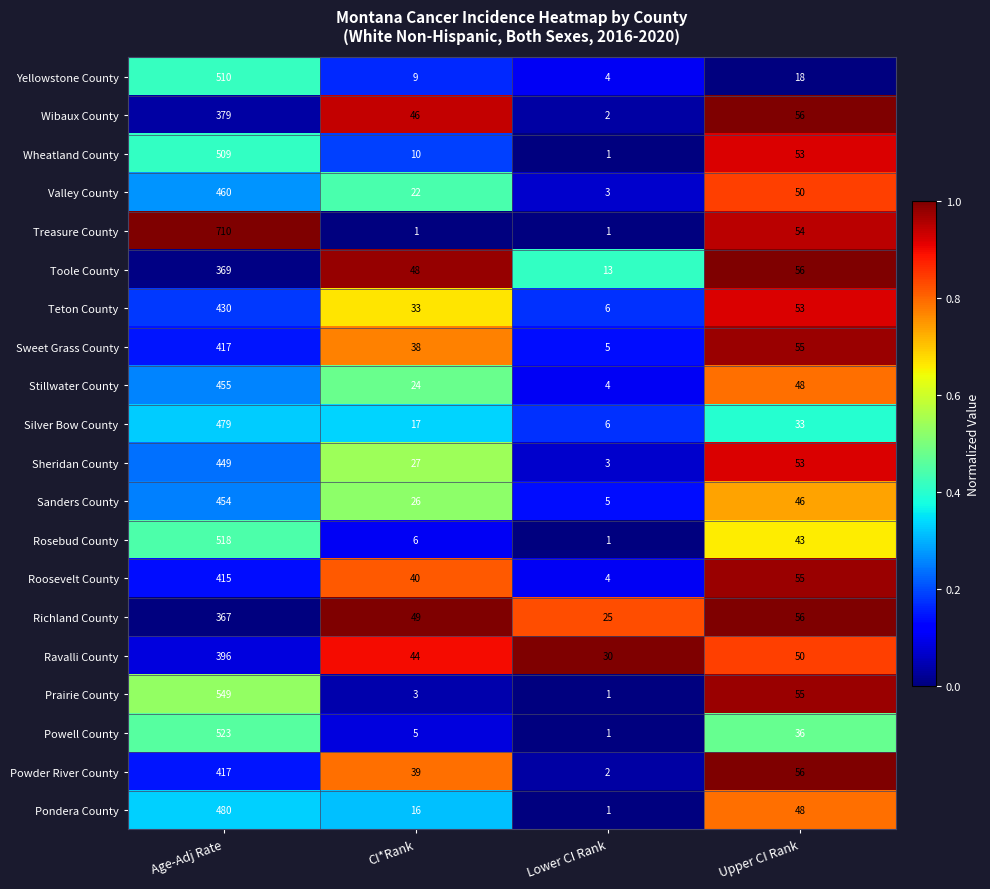

Rank the series at CI*Rank from highest to lowest value.

Richland County, Toole County, Wibaux County, Ravalli County, Roosevelt County, Powder River County, Sweet Grass County, Teton County, Sheridan County, Sanders County, Stillwater County, Valley County, Silver Bow County, Pondera County, Wheatland County, Yellowstone County, Rosebud County, Powell County, Prairie County, Treasure County